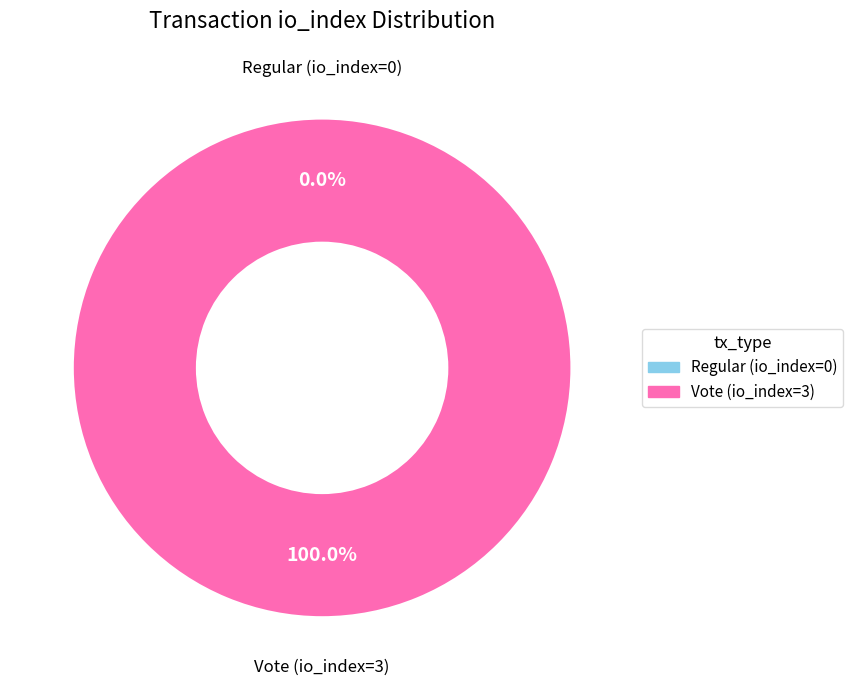

True or false: Vote (io_index=3) accounts for 99% of the total.

False